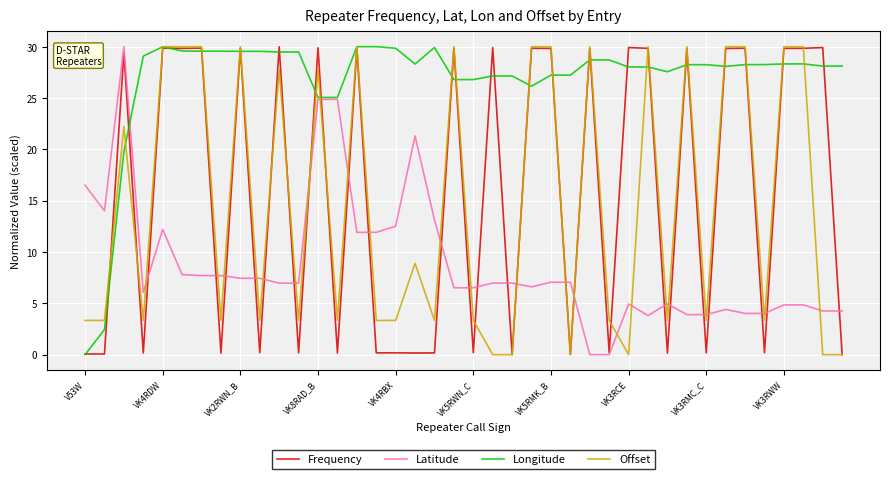

At how many categories does at least one series exceed 1?

40